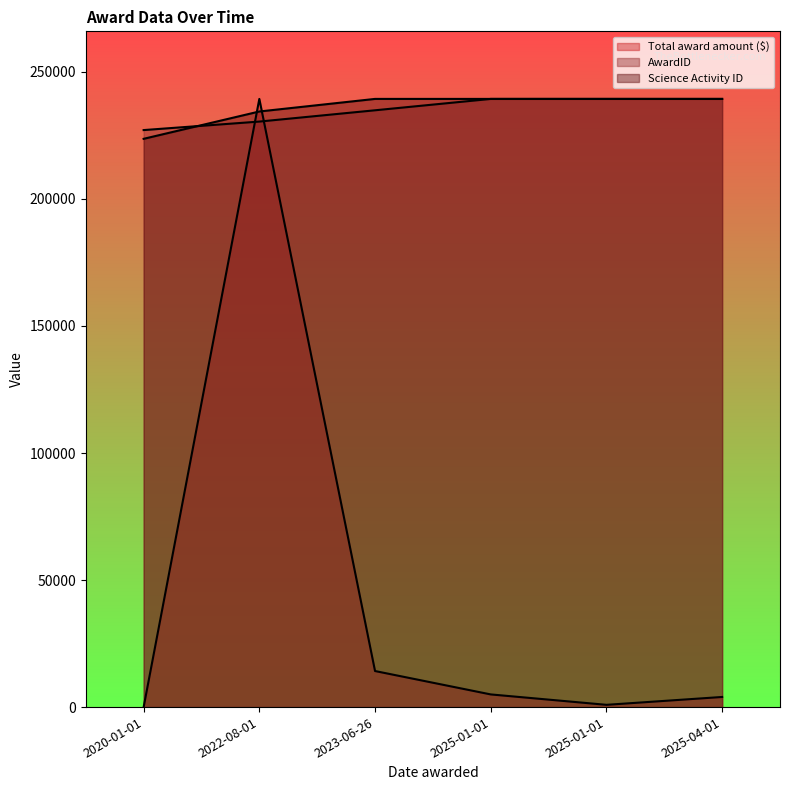

Where does the AwardID series first go above 239373?

2025-01-01